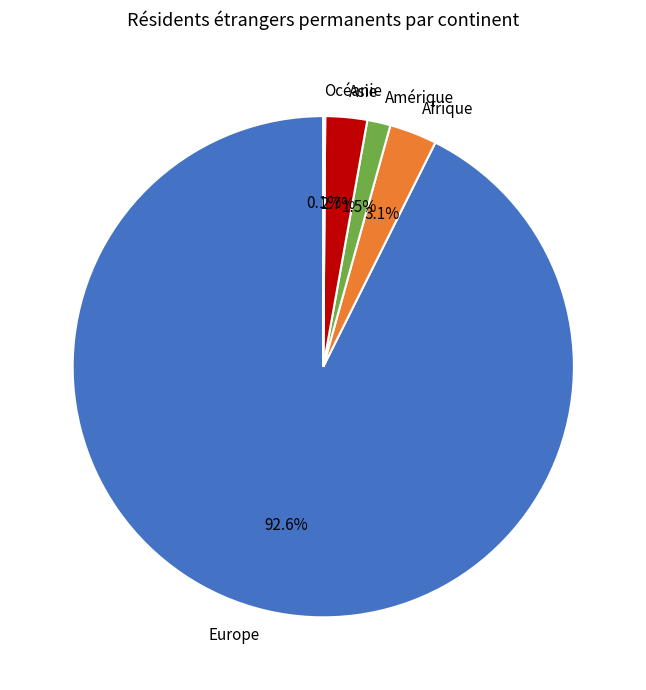

Which has a higher value, Asie or Amérique?

Asie